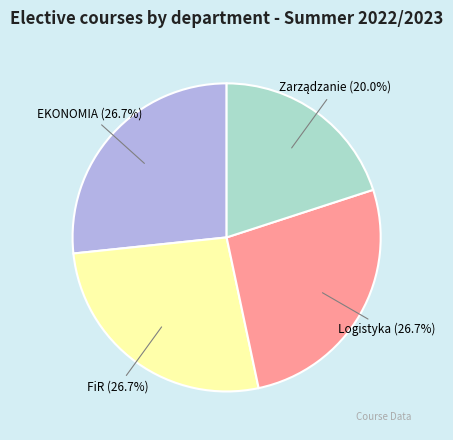

What portion of the pie excludes FiR?

73.3%